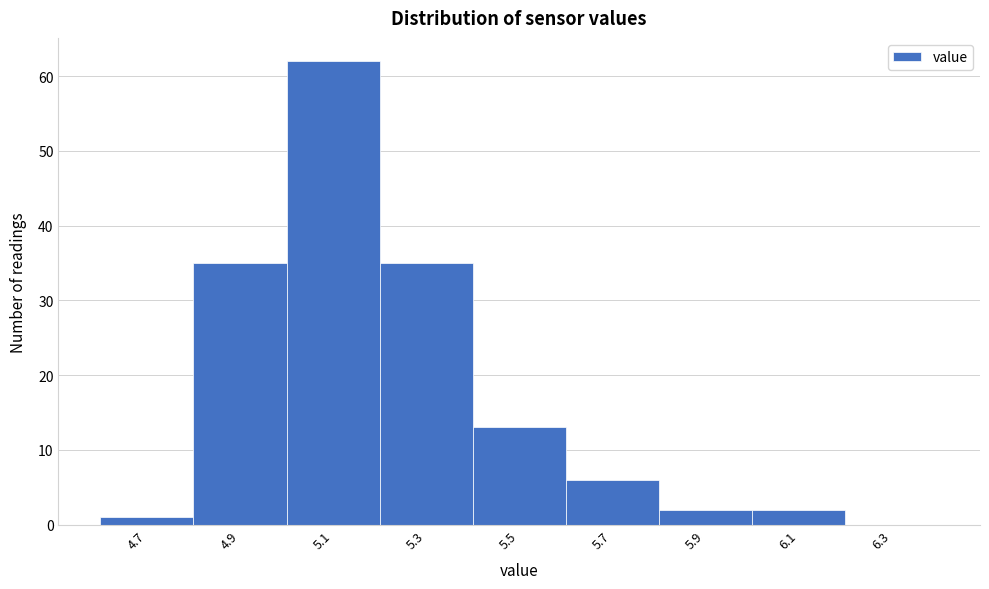

Reading left to right, list all the values displayed in this chart.

4.7=1	4.9=35	5.1=62	5.3=35	5.5=13	5.7=6	5.9=2	6.1=2	6.3=0